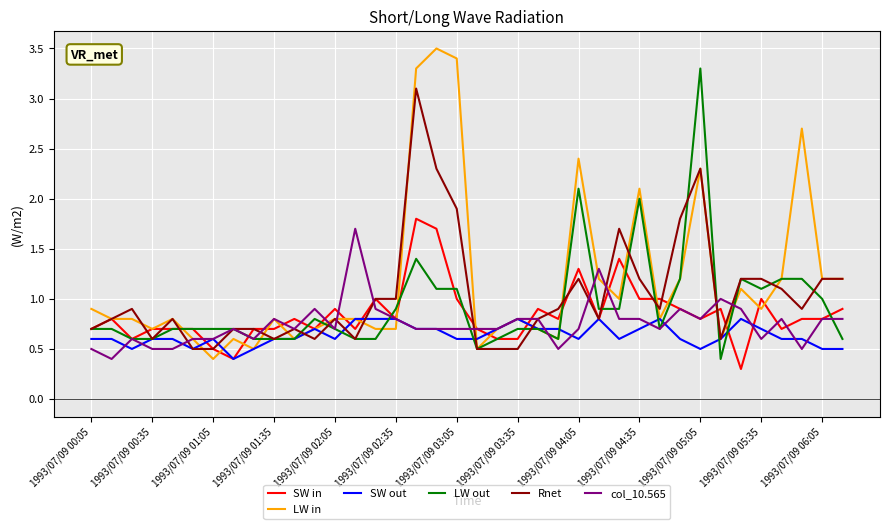

Which series has the largest range (max minus min)?

LW in